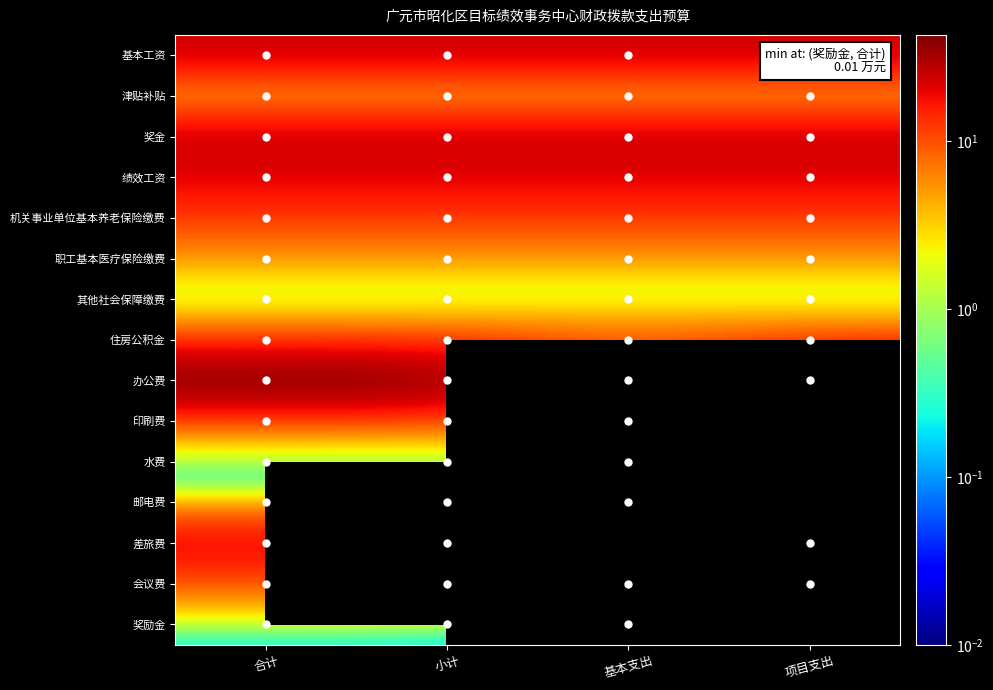

Which category has the lowest value in the 会议费 series?

基本支出